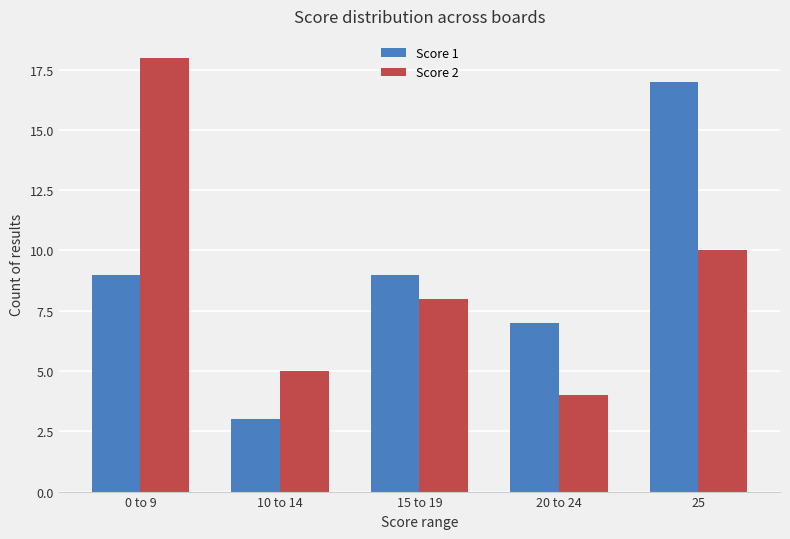

Is the value of Score 2 at 15 to 19 greater than the value of Score 1 at 20 to 24?

Yes